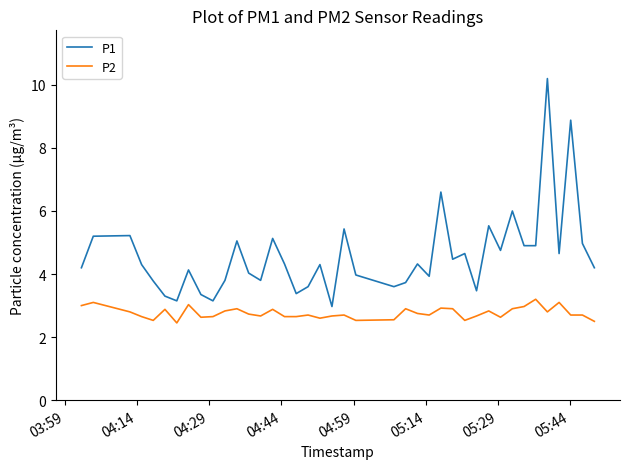

True or false: P2 and P1 intersect in this chart.

False